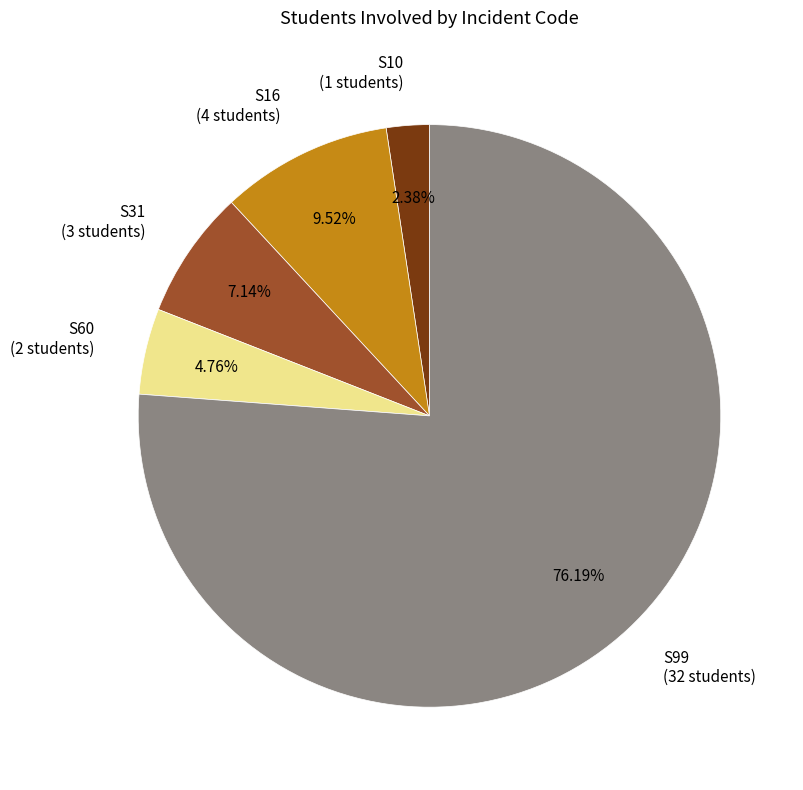

Rank the categories by value from highest to lowest.

S99, S16, S31, S60, S10